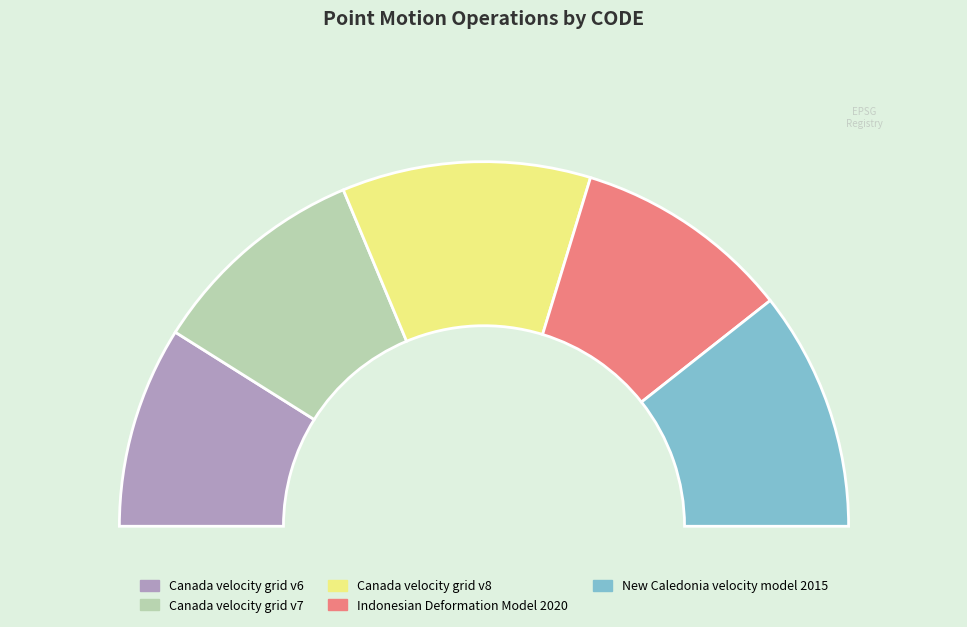

To the nearest percent, what portion does Indonesian Deformation Model 2020 represent?

19%